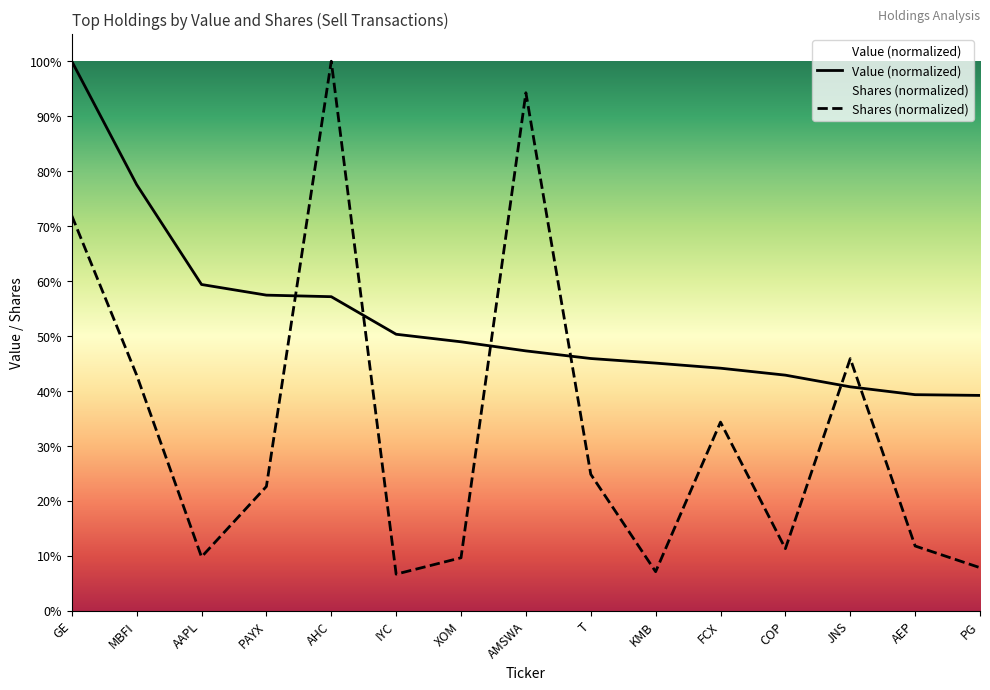

Between which two adjacent categories do Value (thousands) and Shares first intersect?

PAYX and AHC